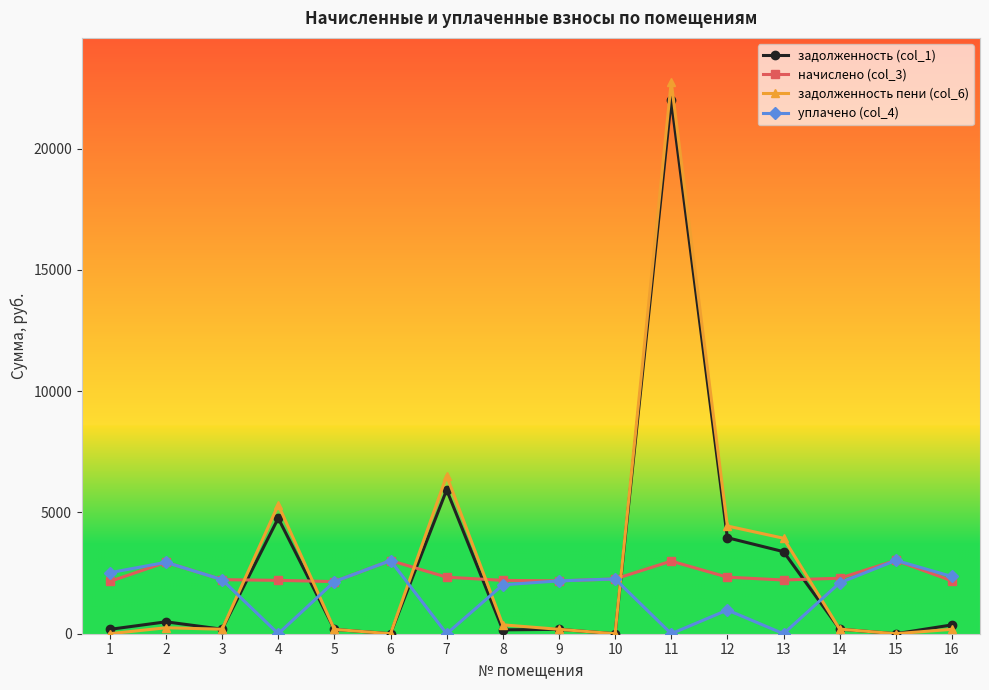

List the series in order of their overall mean, lowest first.

уплачено (col_4), начислено (col_3), задолженность (col_1), задолженность пени (col_6)